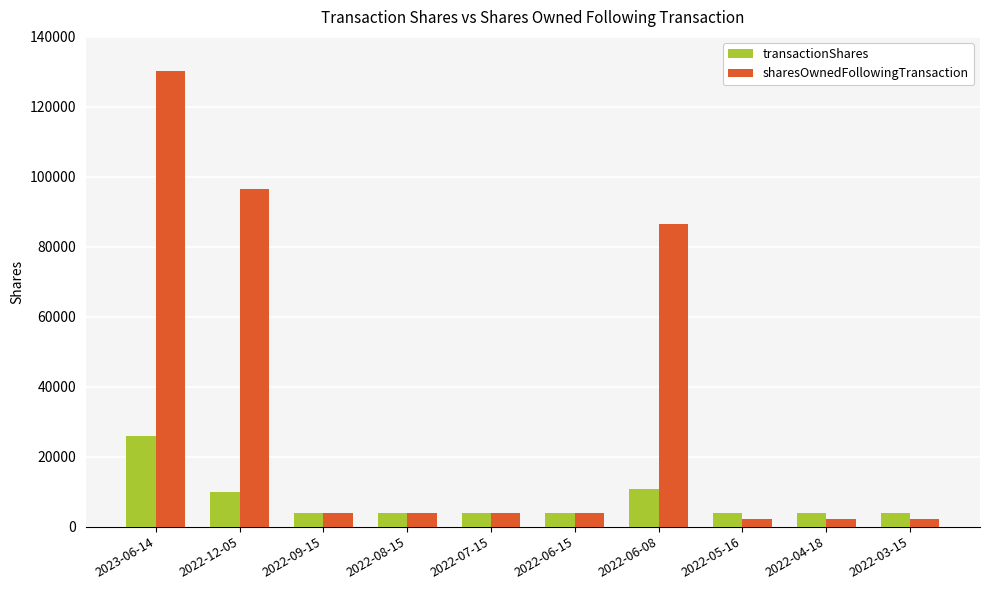

Where does the sharesOwnedFollowingTransaction series first go above 3932?

2023-06-14